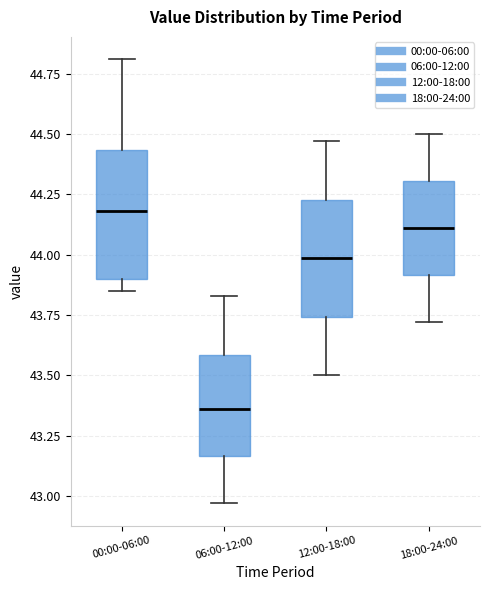

Reading left to right, read every box against the y-axis: the position of its median line, the range the box covers, and the ends of its whiskers. The values are not printed on the chart, so give them approximately, as read against the axis.

00:00-06:00: median 44.20, box 43.90 to 44.45, whiskers 43.85 to 44.80
06:00-12:00: median 43.35, box 43.15 to 43.60, whiskers 42.95 to 43.85
12:00-18:00: median 44.00, box 43.75 to 44.25, whiskers 43.50 to 44.45
18:00-24:00: median 44.10, box 43.90 to 44.30, whiskers 43.70 to 44.50